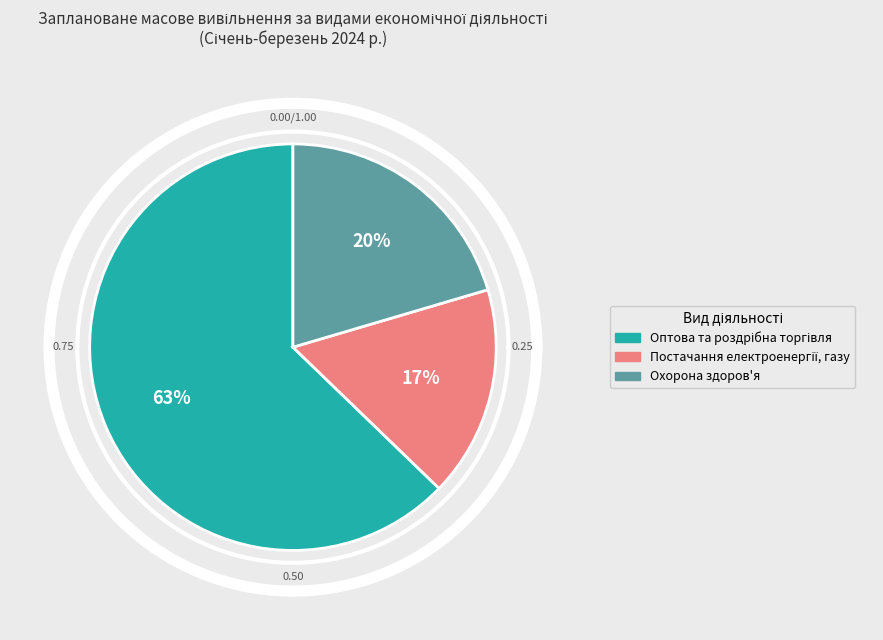

To the nearest percent, what percentage of the pie is Постачання електроенергії, газу?

17%